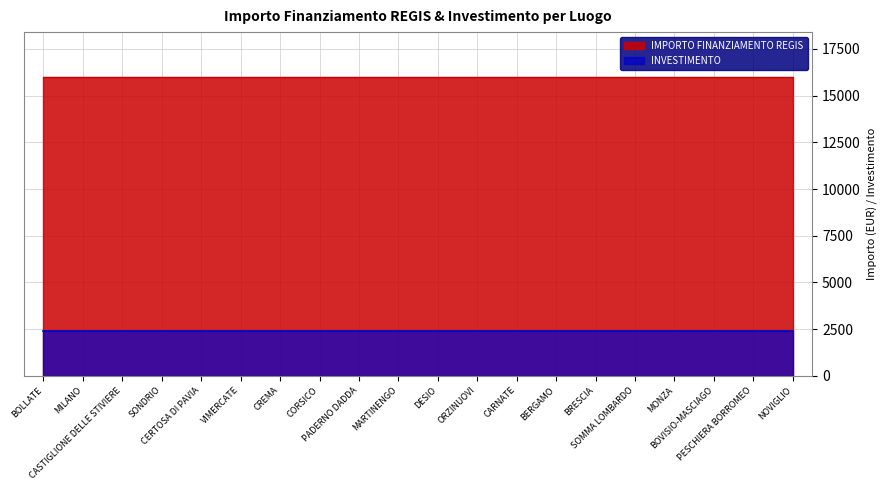

What is the average value of the INVESTIMENTO series?

2400